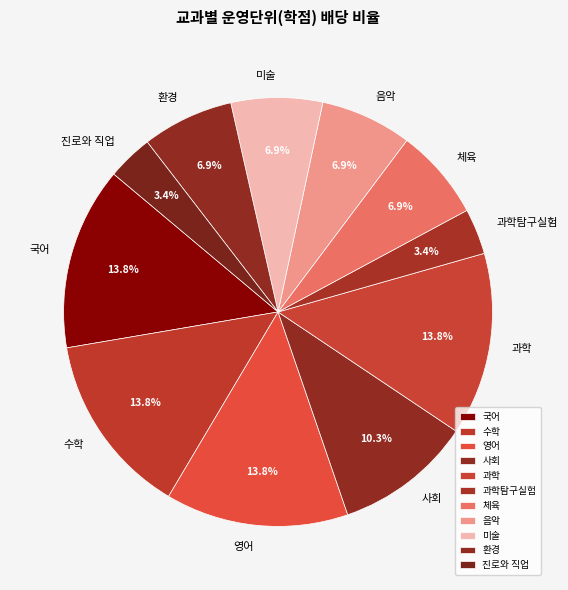

To the nearest percent, what percentage of the pie is 진로와 직업?

3%